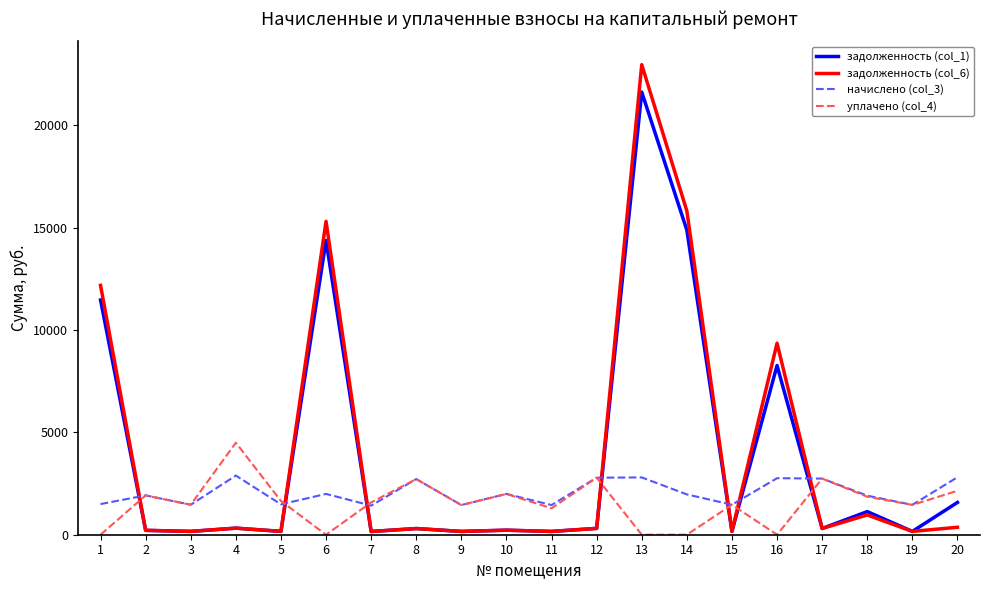

Rank the series by their maximum value, from highest to lowest.

задолженность (col_6), задолженность (col_1), уплачено (col_4), начислено (col_3)